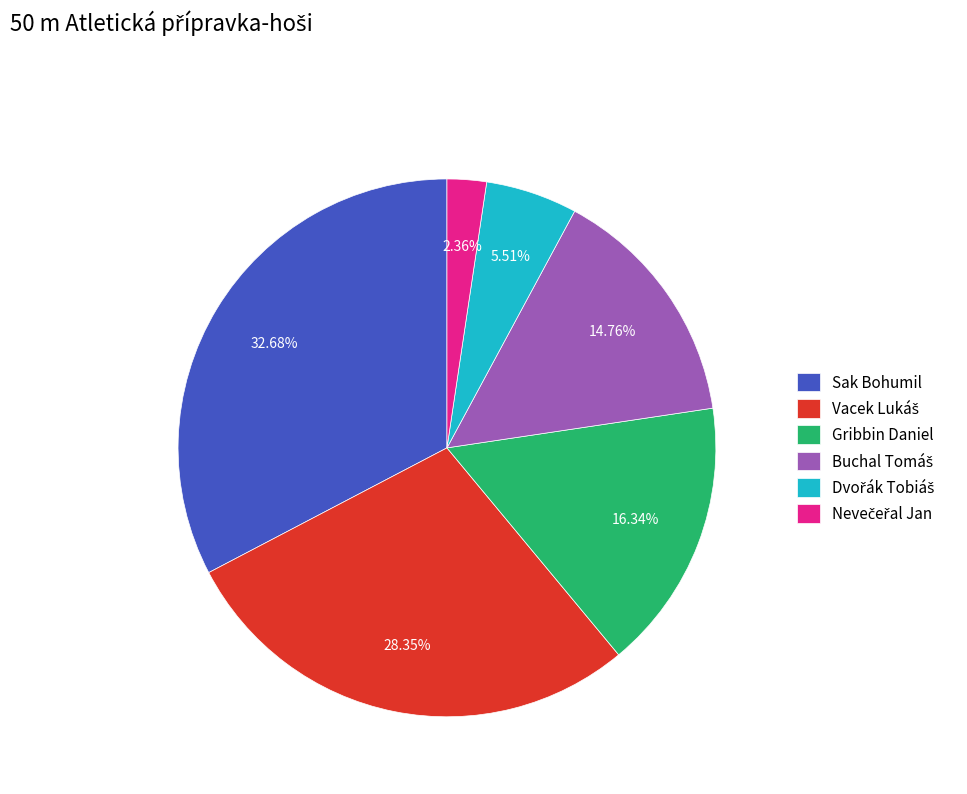

What is the largest slice in the pie chart?

Sak Bohumil